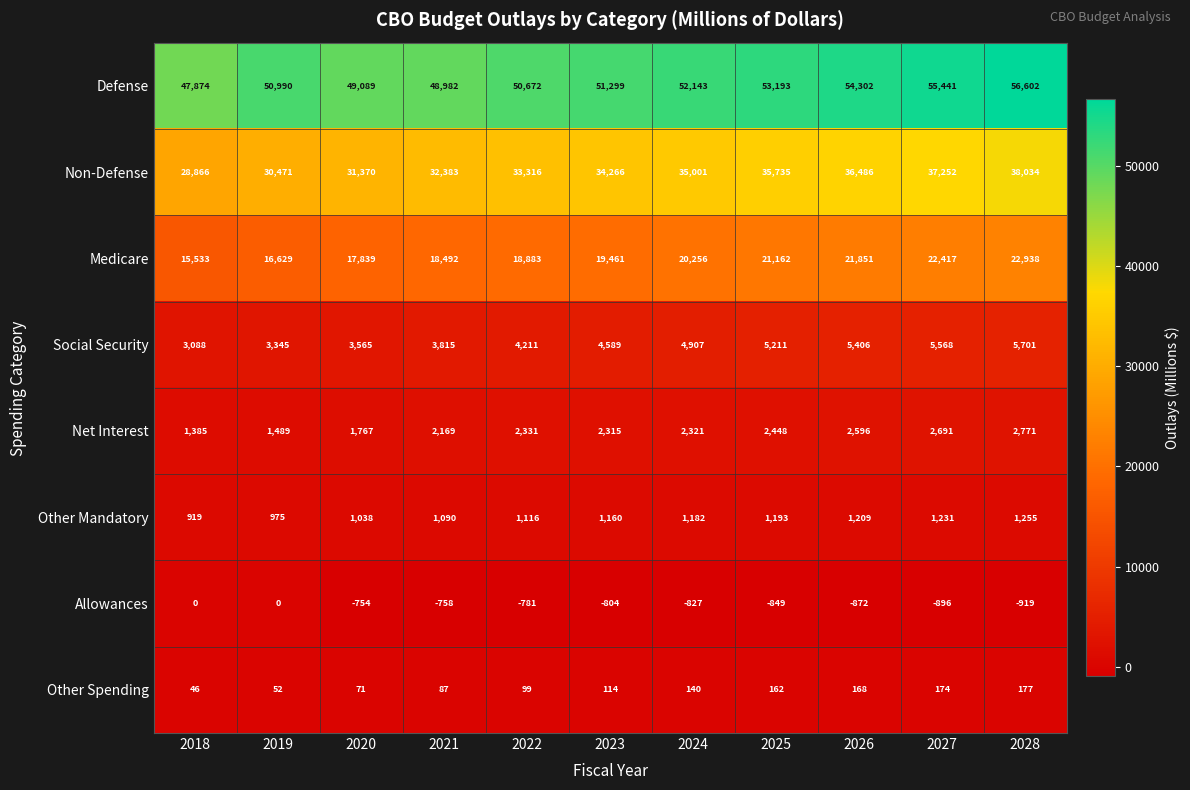

Which series has the widest spread of values?

Non-Defense